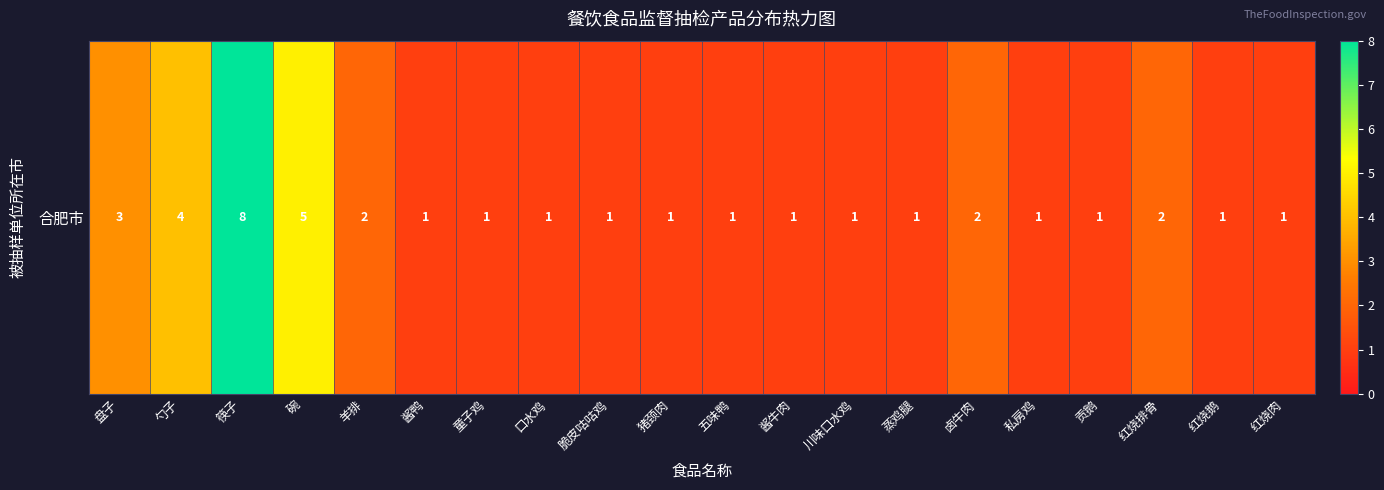

Is it true that the value at 碗 is 5?

True